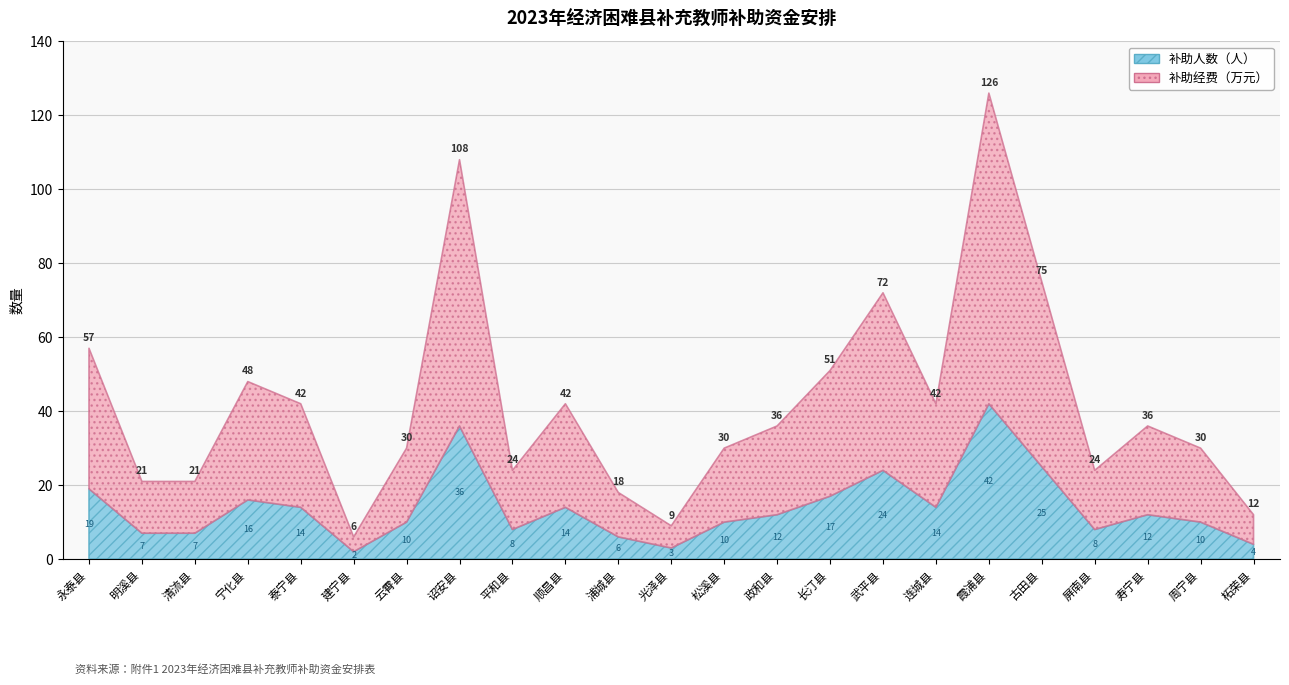

True or false: 补助人数 has a value of 10 at 松溪县.

True